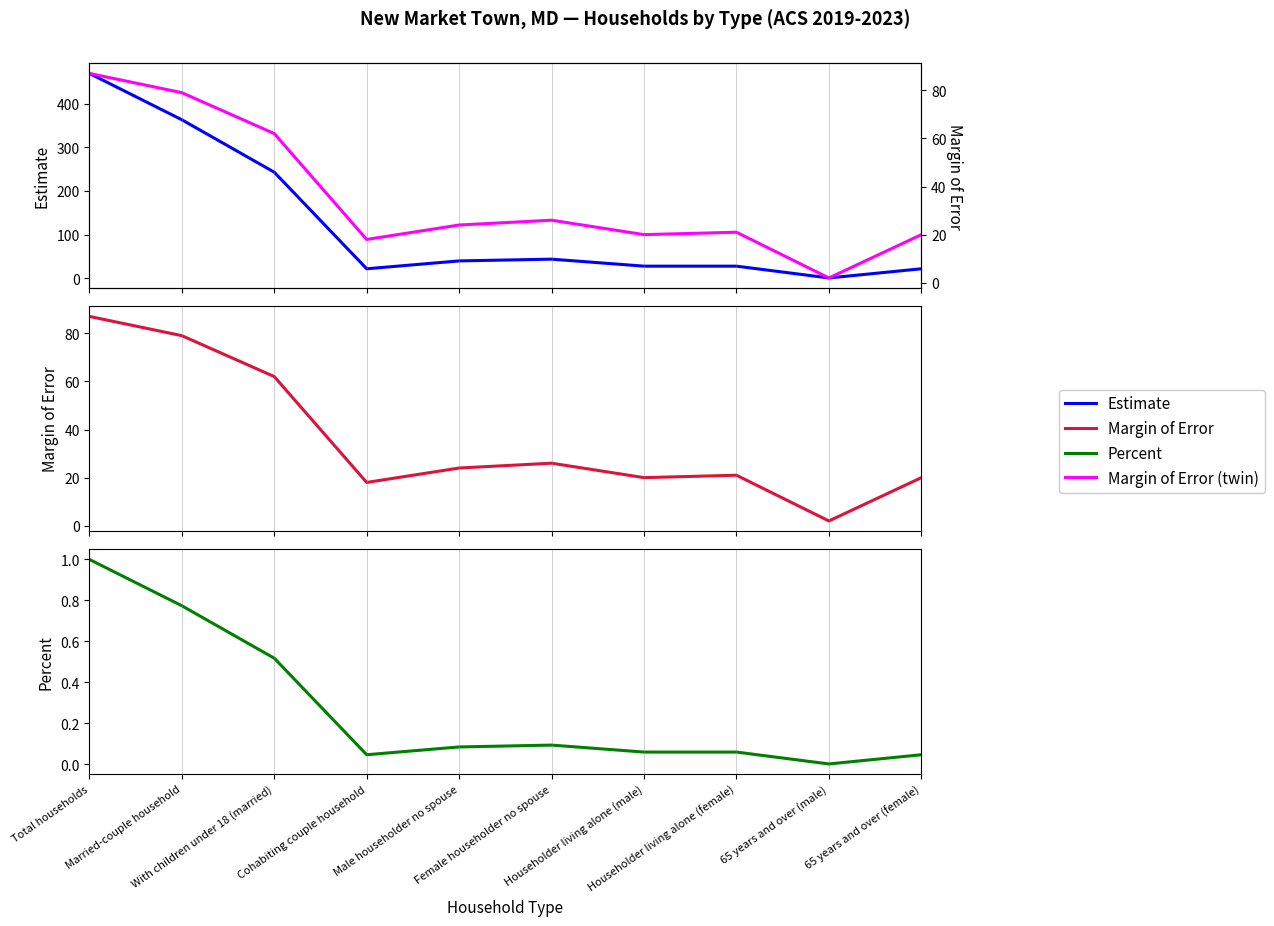

The Margin of Error series shows 27.9 at Cohabiting couple household. True or false?

False